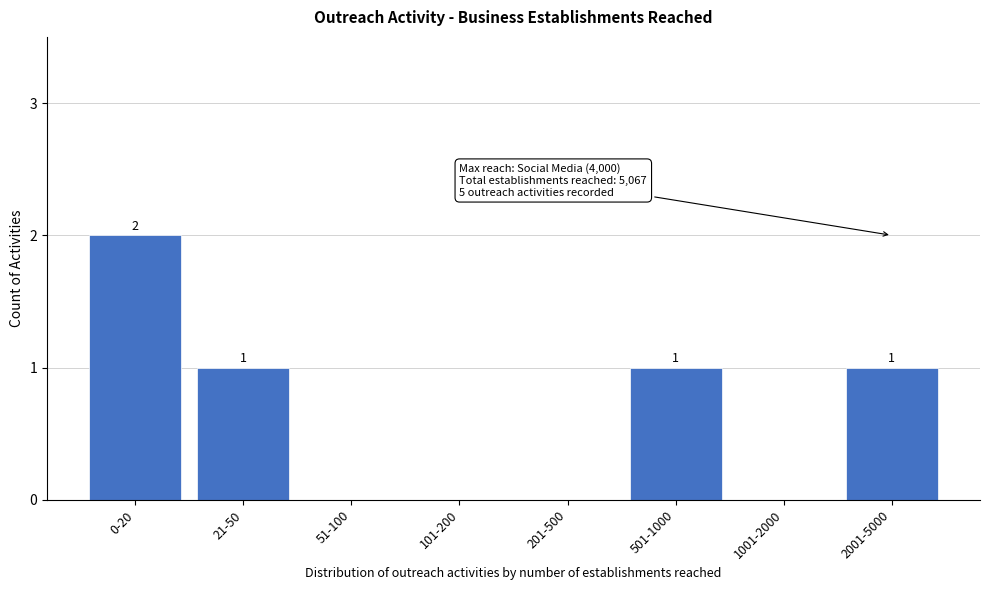

Reading left to right, what are all the values shown in this chart?

0-20=2	21-50=1	51-100=0	101-200=0	201-500=0	501-1000=1	1001-2000=0	2001-5000=1